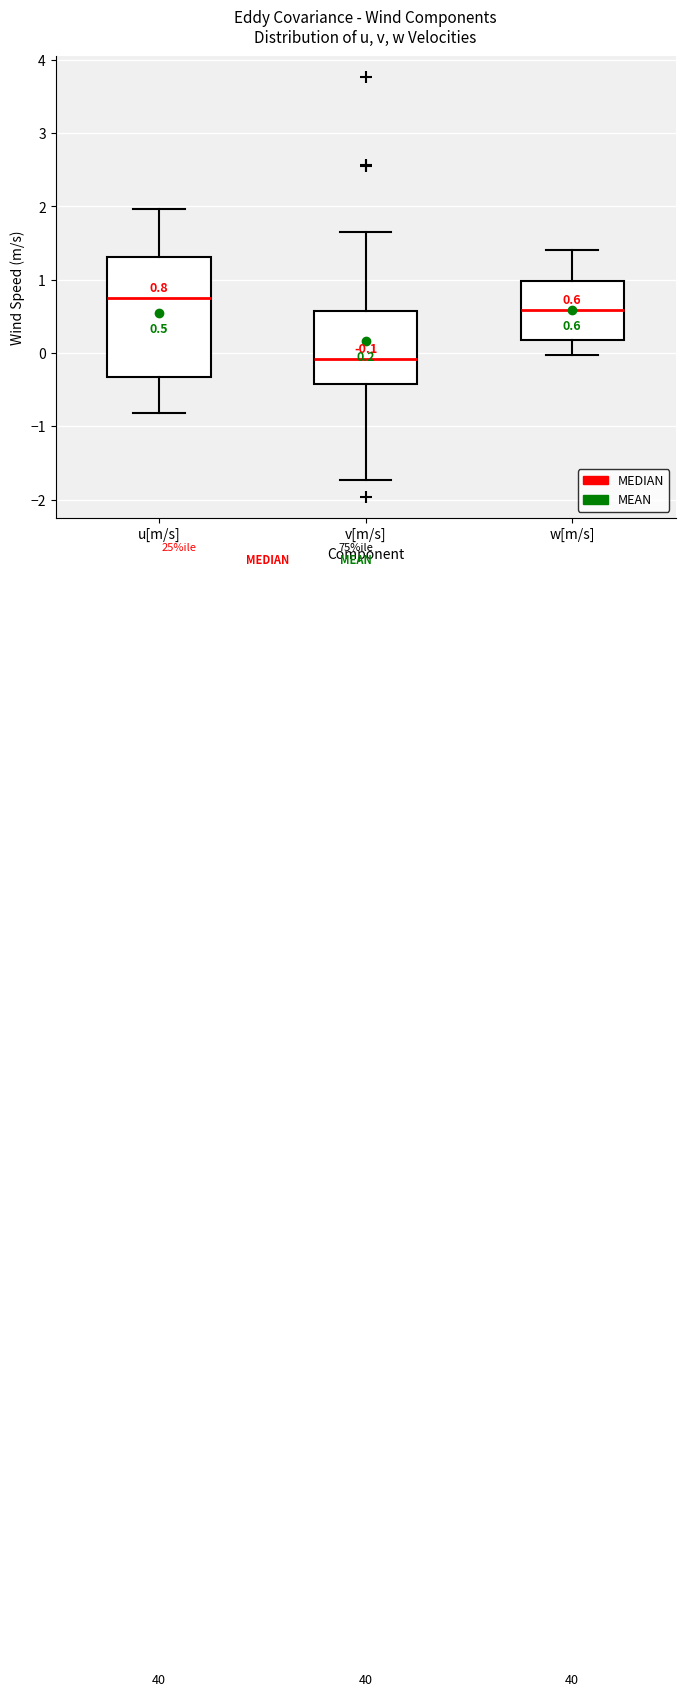

Comparing the boxes themselves (not the whiskers), which one is the tallest?

u[m/s]